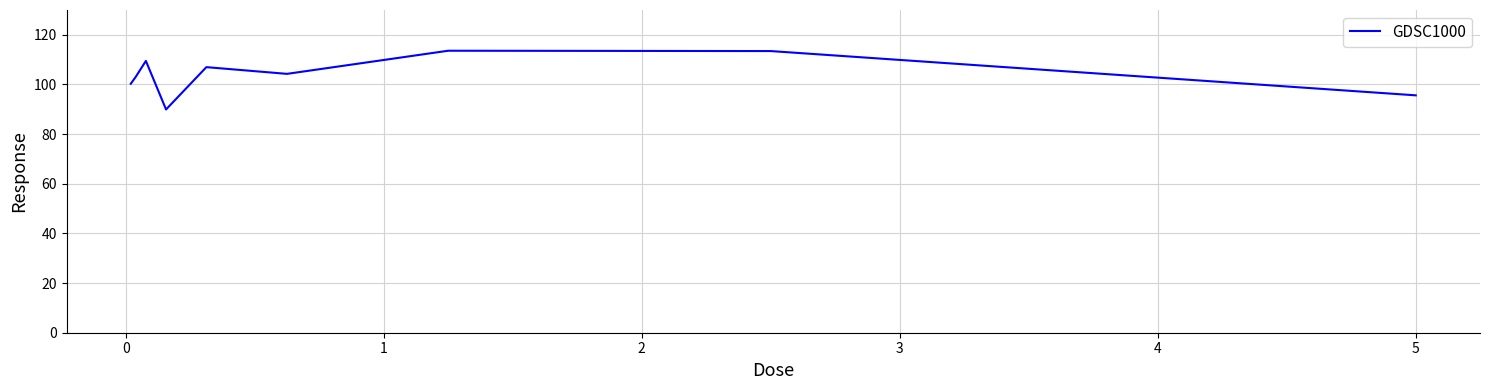

What is the difference between the maximum and minimum values?

23.7